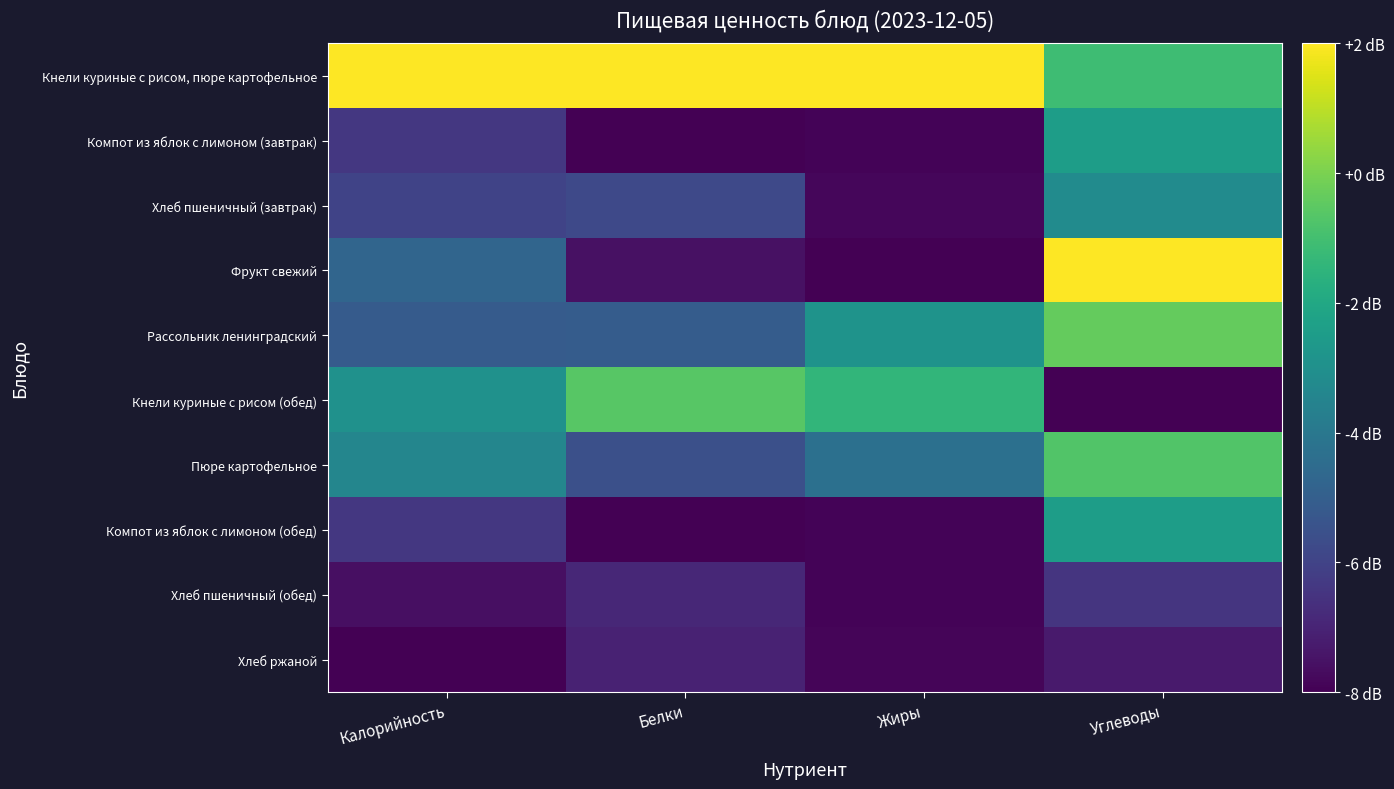

At which category is the sum across all series the highest?

Углеводы